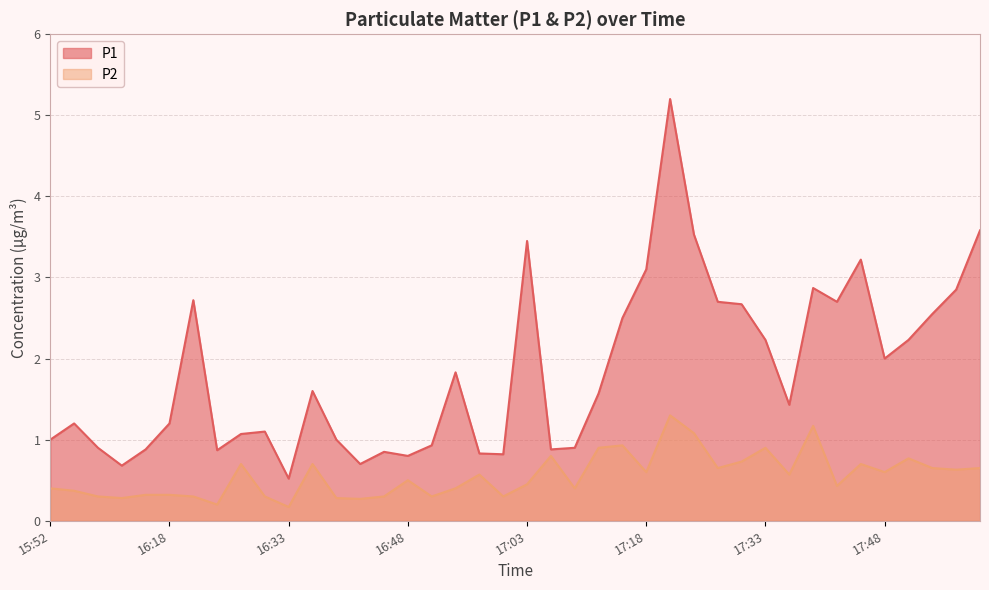

Rank the series by their average value, from highest to lowest.

P1, P2